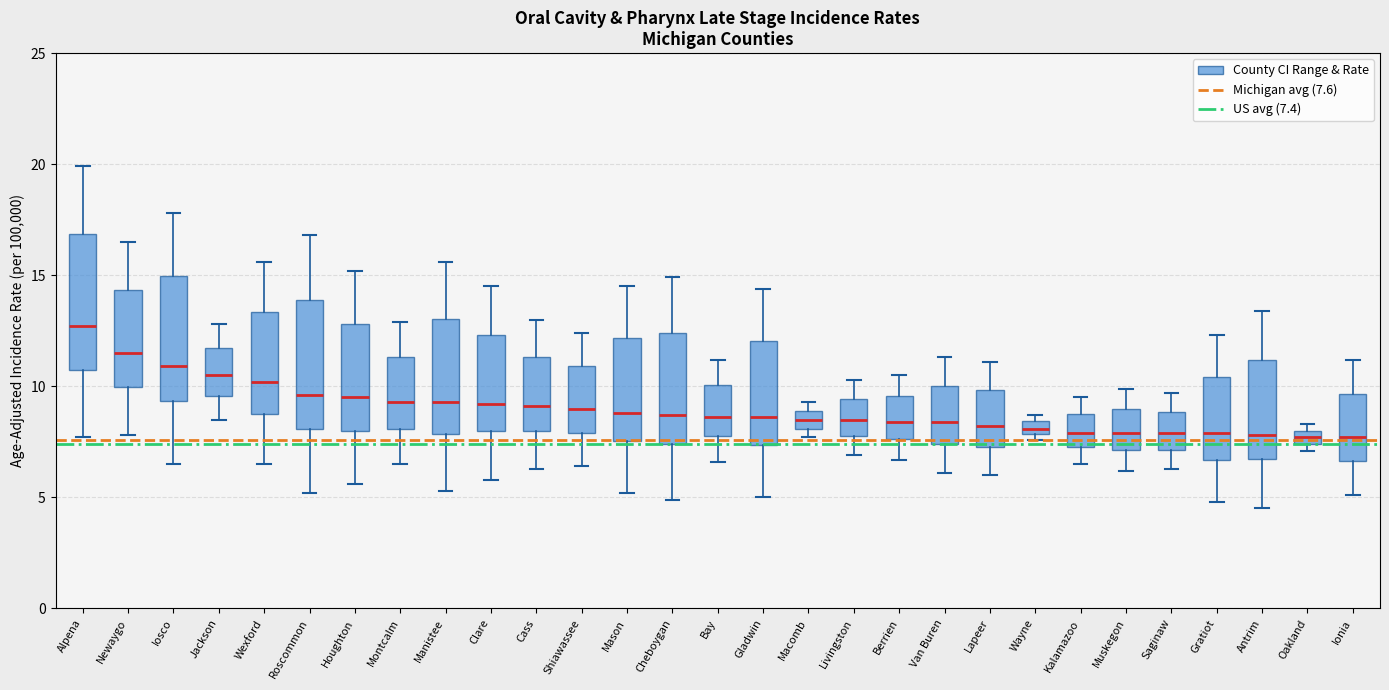

Where does the upper whisker of the box for Iosco end on the y-axis? The values are not printed on the chart, so give them approximately, as read against the axis.

18.0